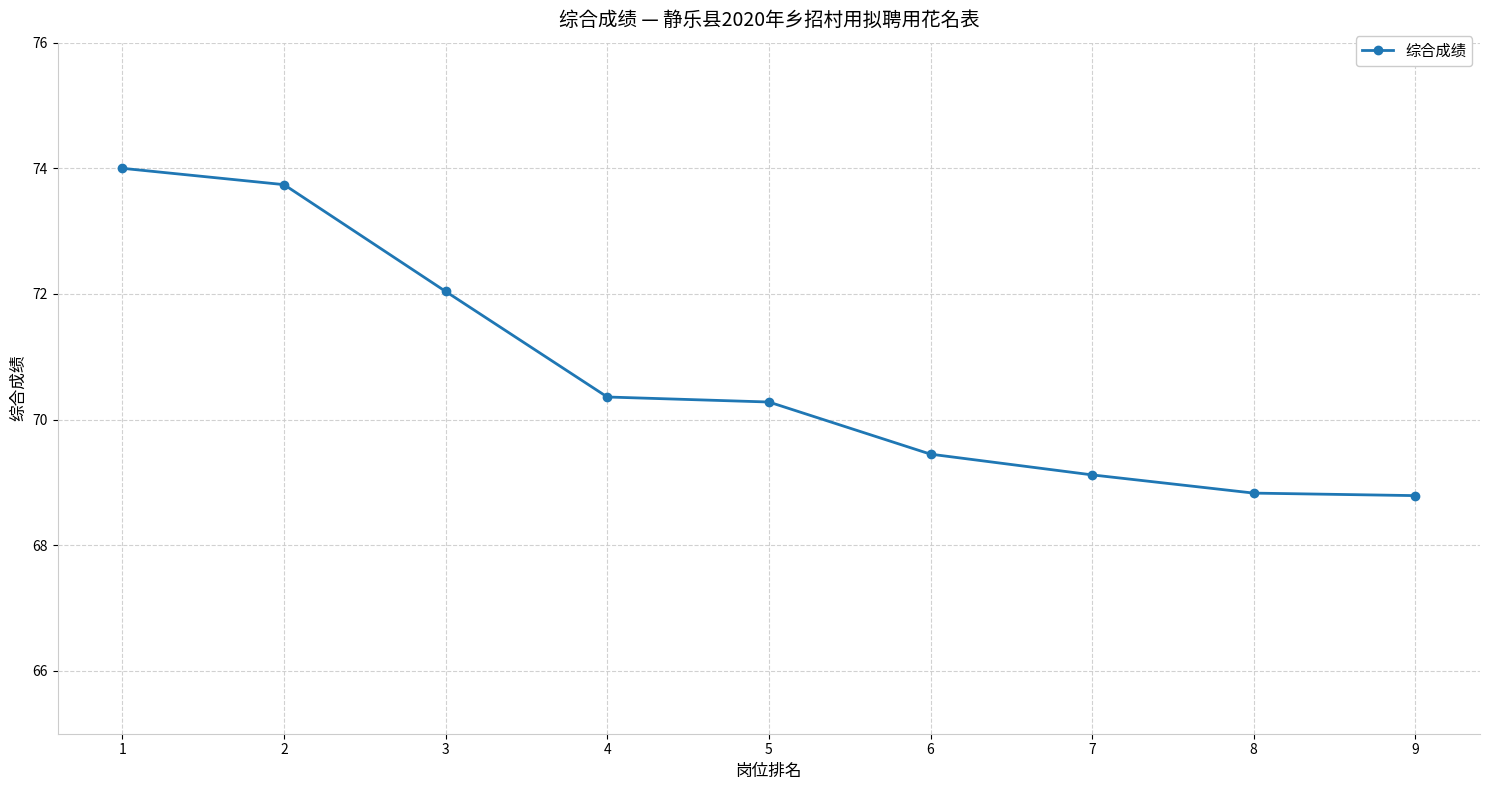

What is the value of the 9th point from the left?

68.8